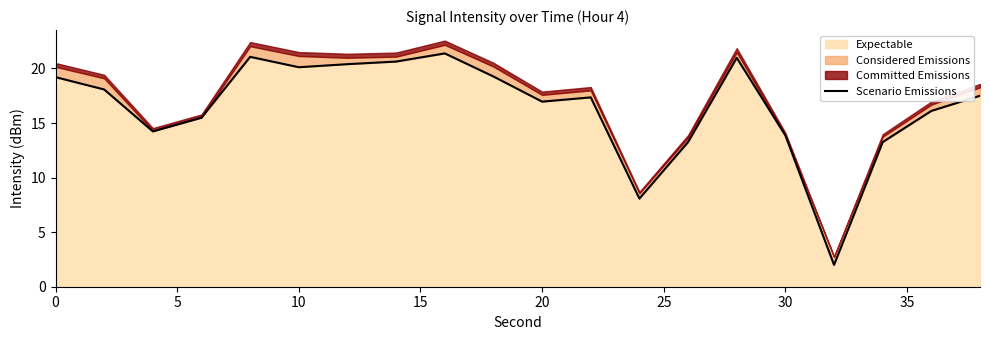

What is the maximum value for Expectable?

21.4